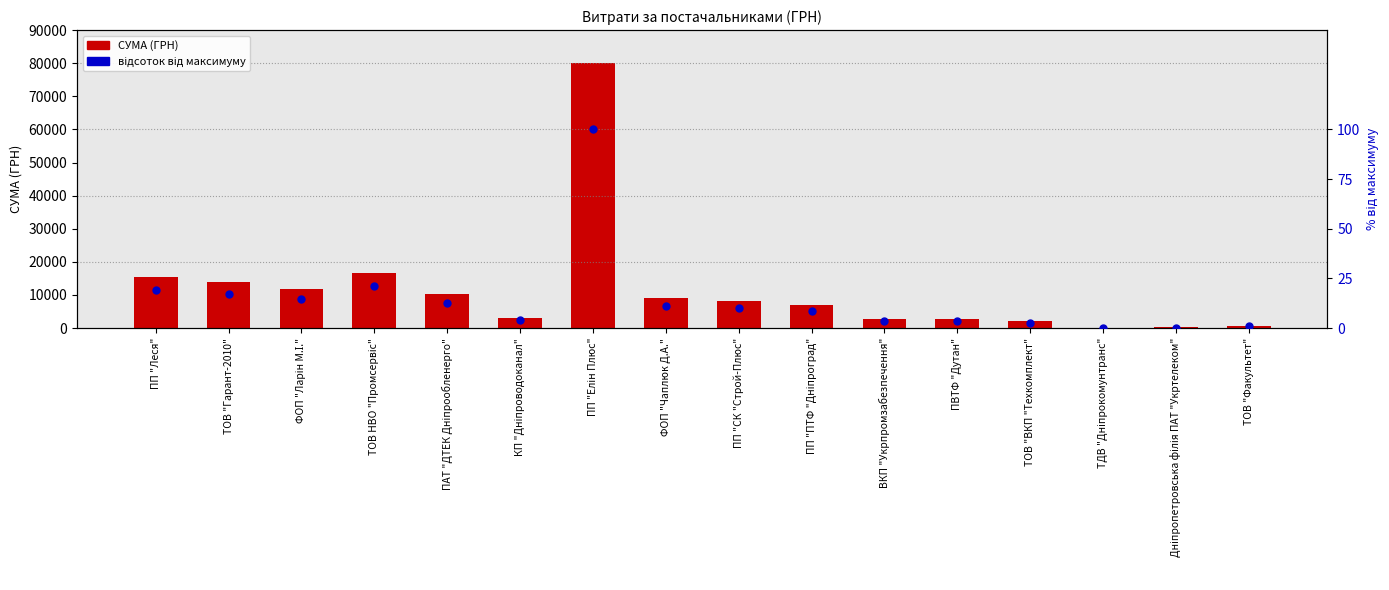

Which series has the widest spread of Y values?

СУМА (ГРН)